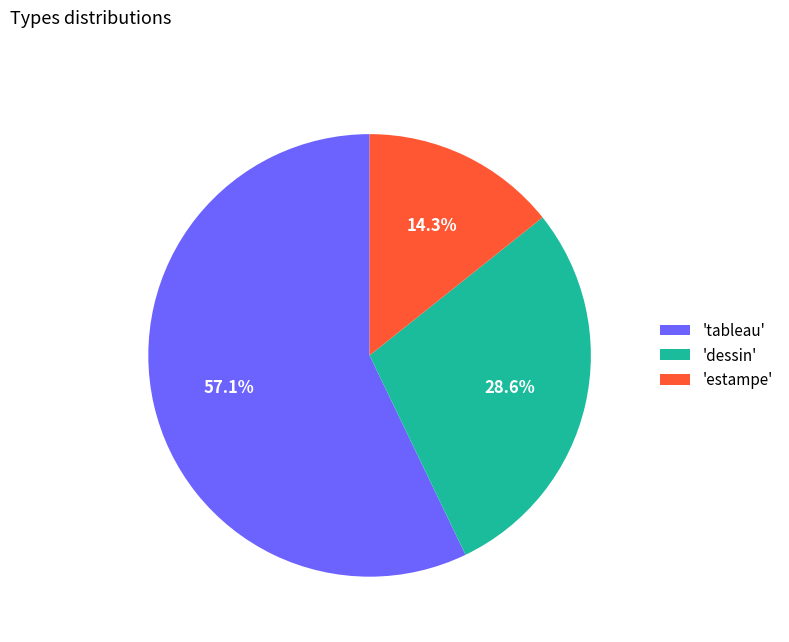

Rank the categories by value from lowest to highest.

'estampe', 'dessin', 'tableau'